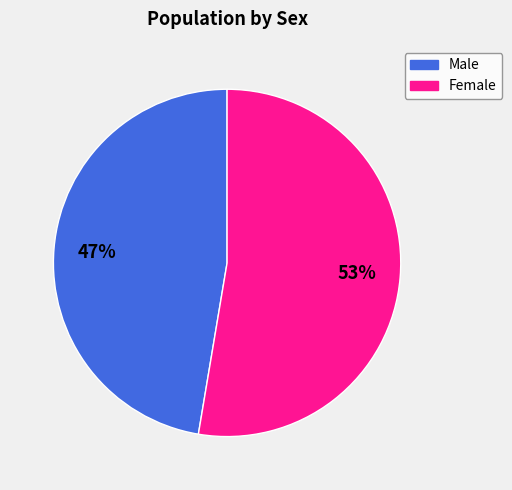

Combined, do Female and Male account for over 50%?

Yes